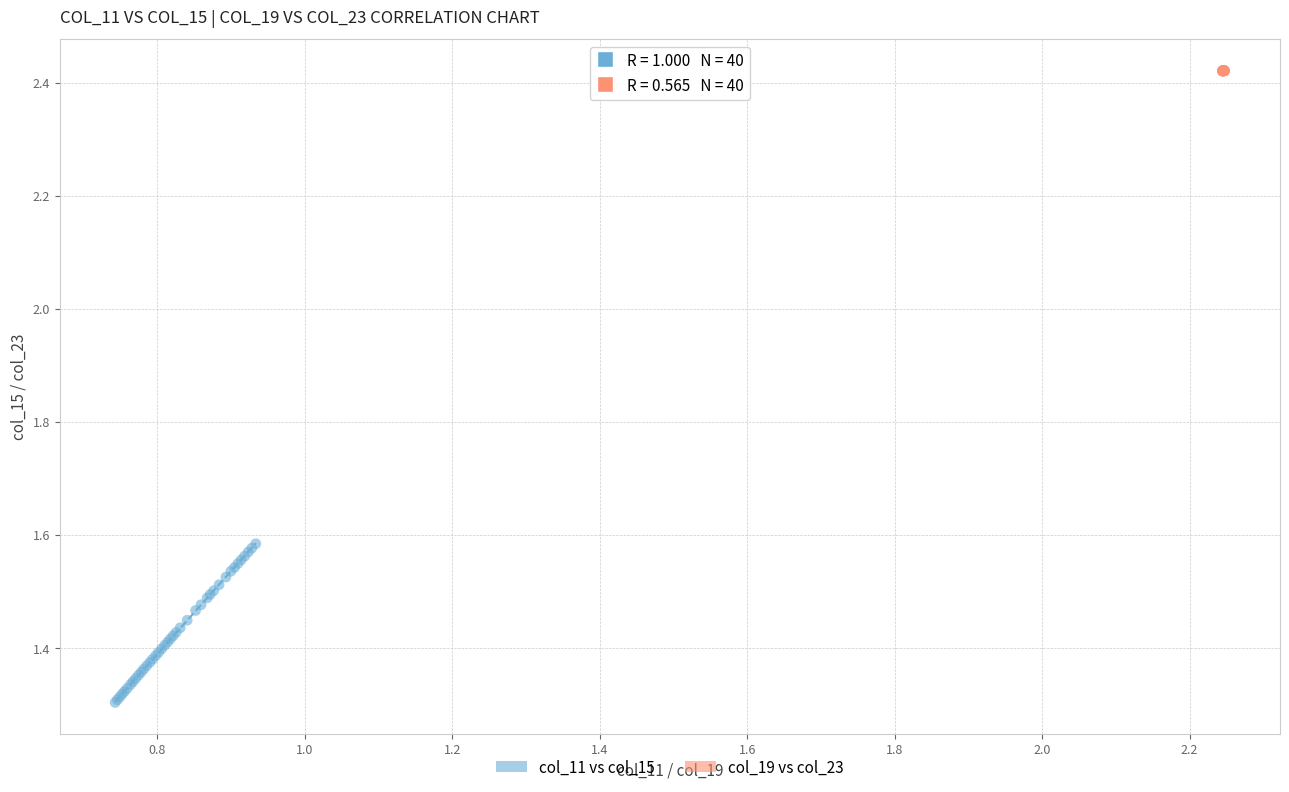

Which series has the widest spread of Y values?

col_11 vs col_15